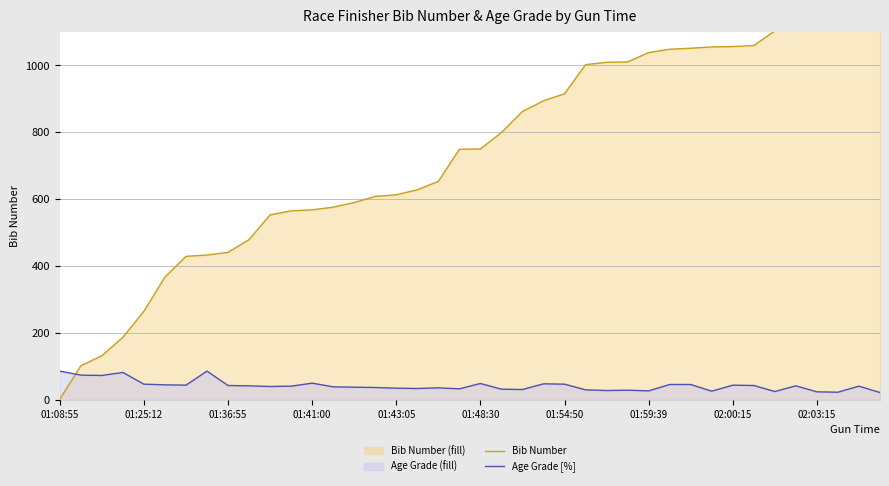

The value of Age Grade [%] at 01:59:39 is 27. True or false?

True